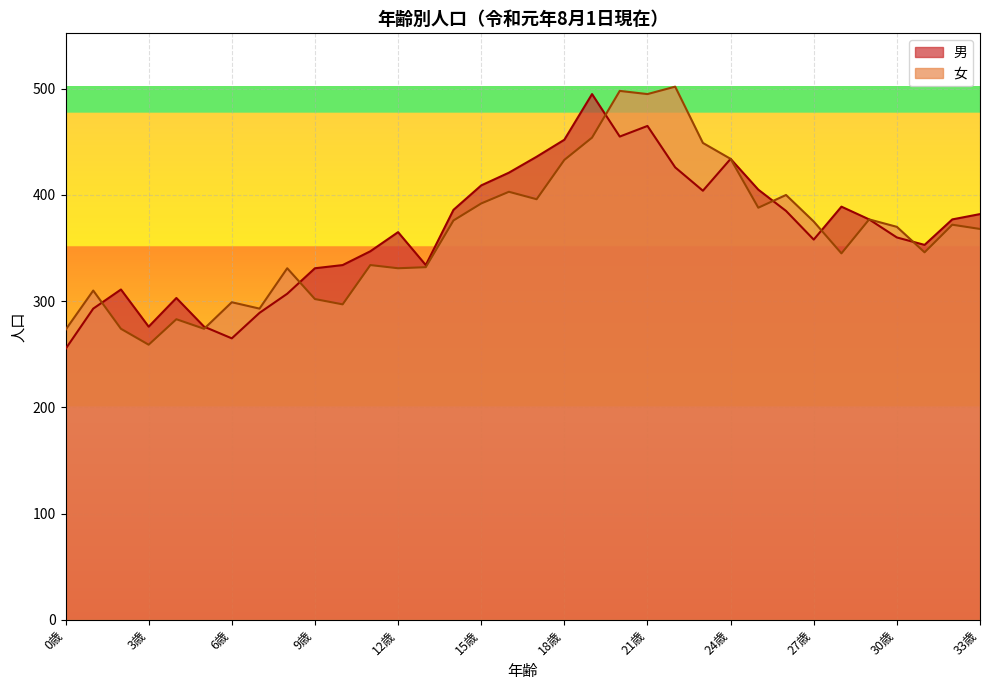

The 男 series shows 149 at 2歳. True or false?

False